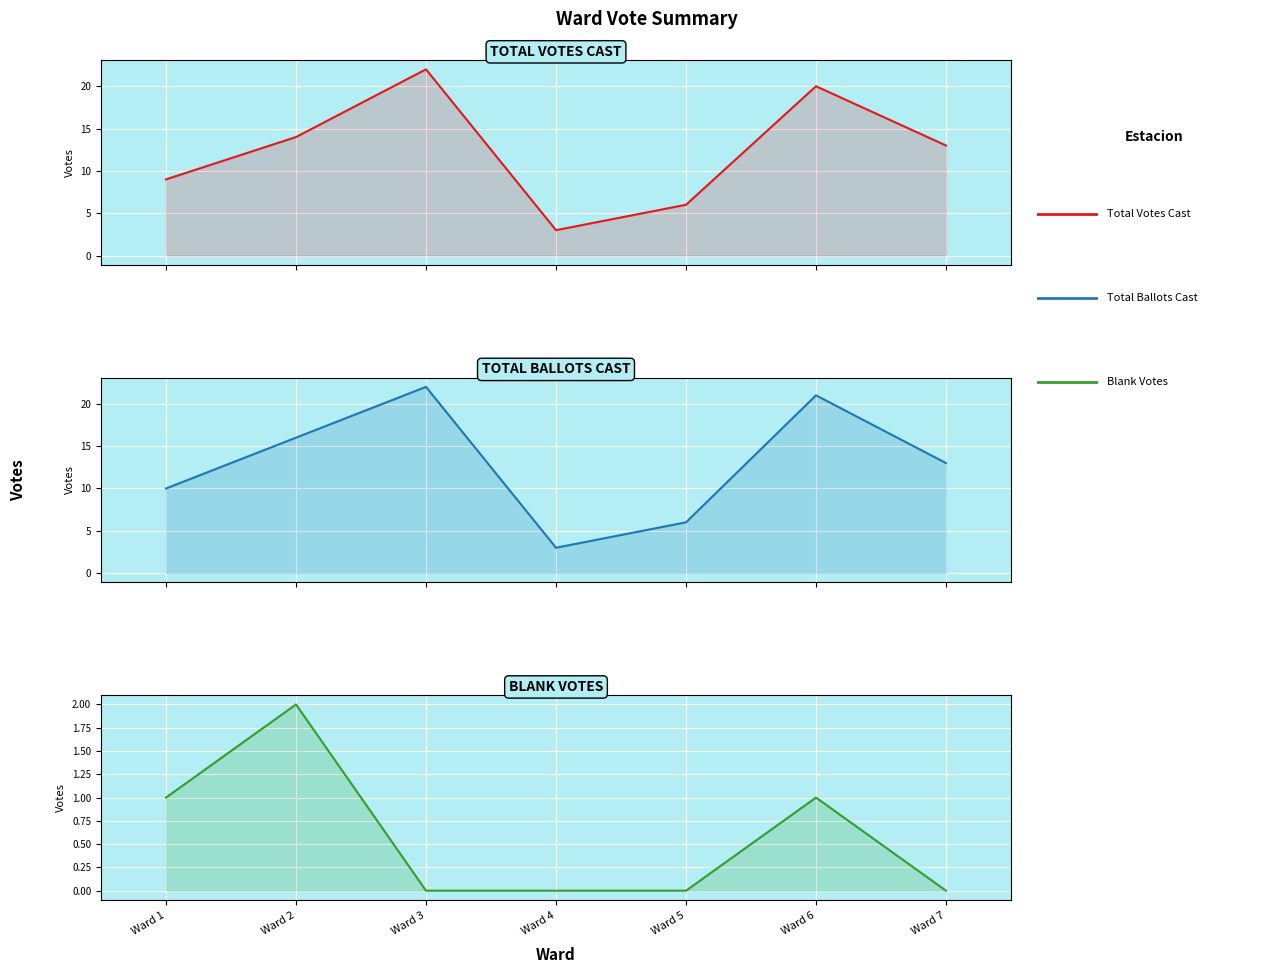

How many lines are shown in the chart?

3